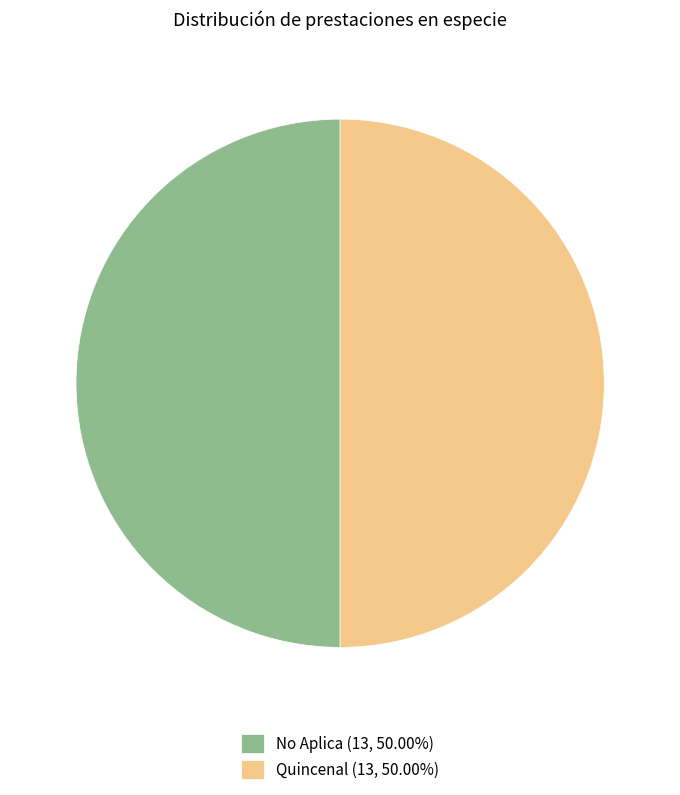

Approximately how many times larger is the value at Quincenal (13, 50.00%) compared to No Aplica (13, 50.00%)?

1.0